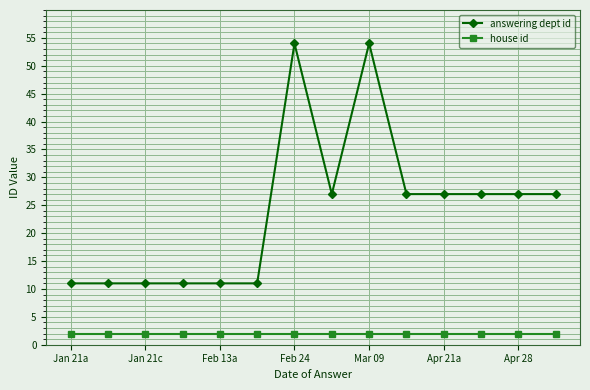

What is the difference between the maximum and second lowest values in the answering dept id series?

43